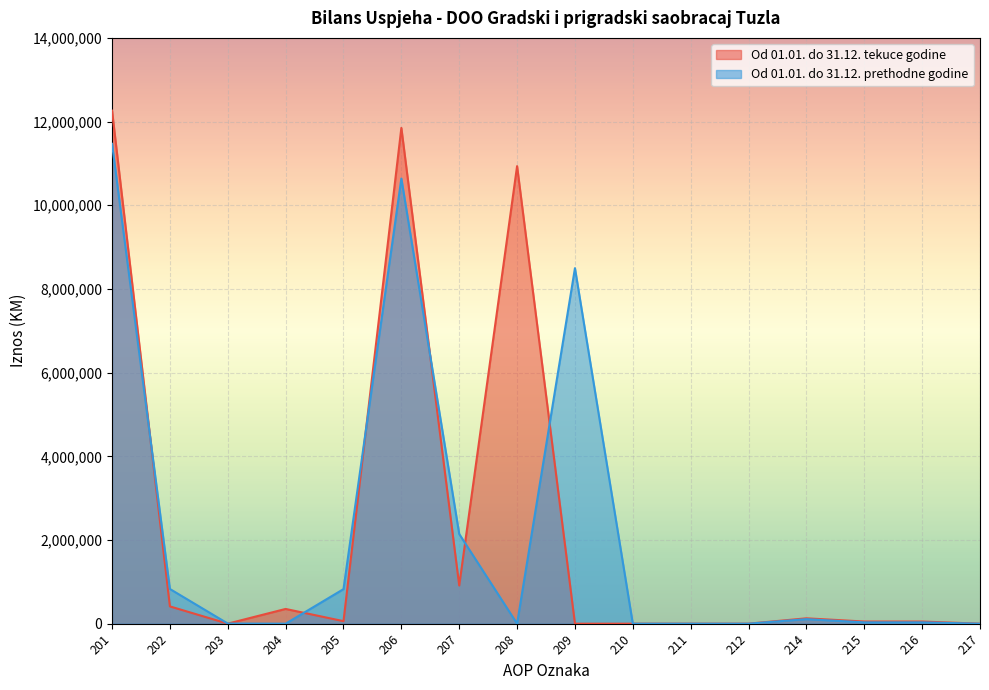

Read the Od 01.01. do 31.12. tekuce godine value at 214.

128417